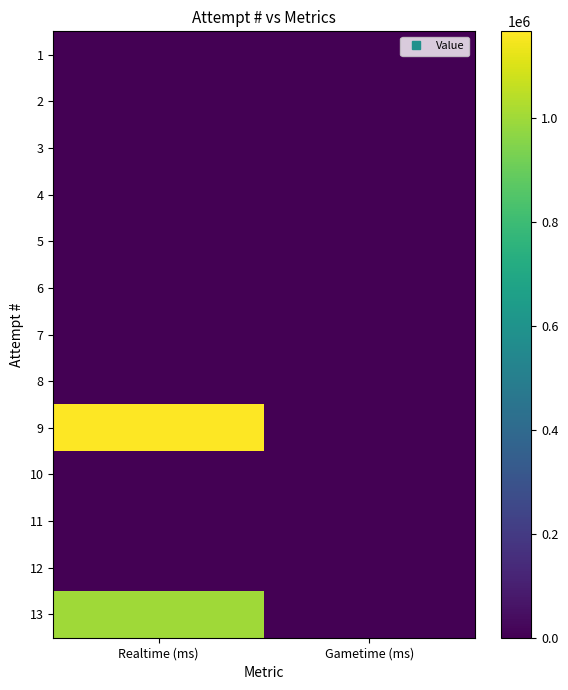

At which category is the sum across all series the highest?

Realtime (ms)